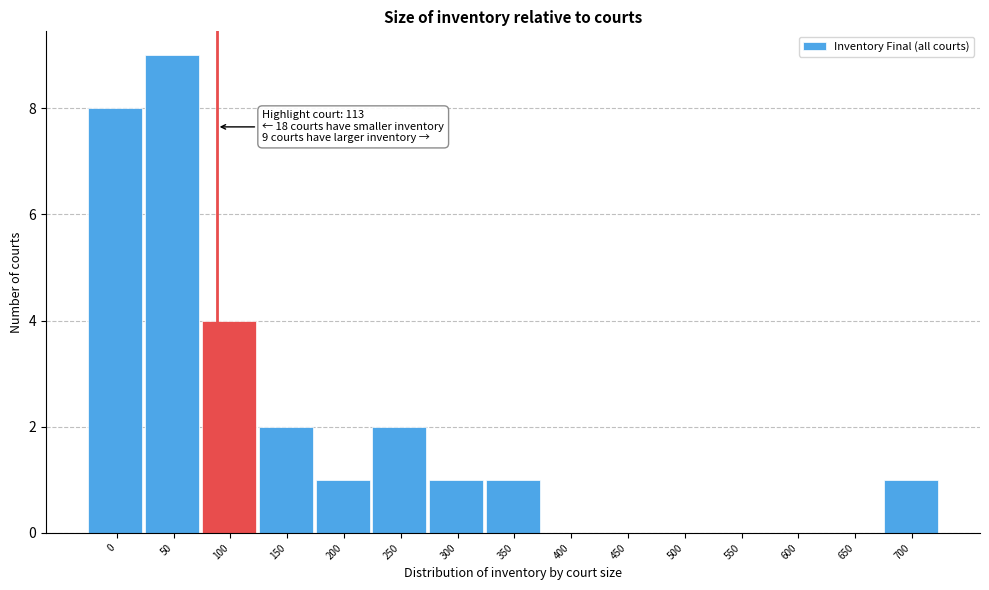

Reading left to right, list all the values displayed in this chart.

0=8	50=9	100=4	150=2	200=1	250=2	300=1	350=1	400=0	450=0	500=0	550=0	600=0	650=0	700=1